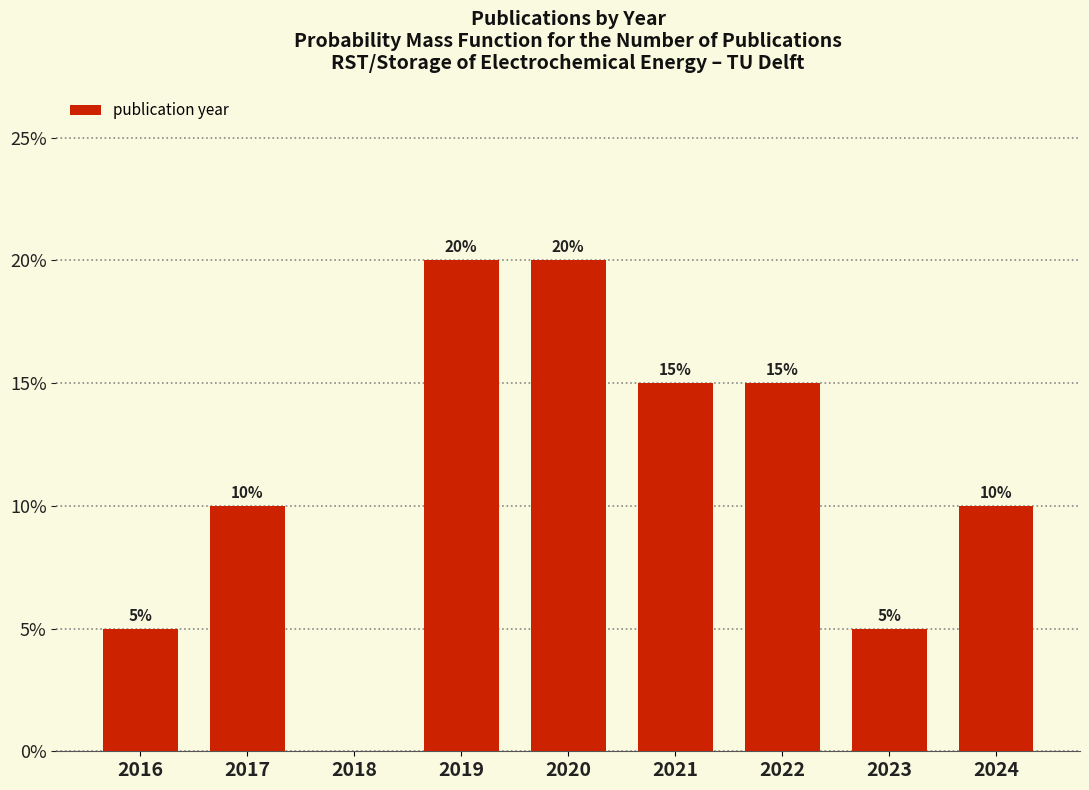

Reading left to right, extract all data points from this chart.

2016=5	2017=10	2018=0	2019=20	2020=20	2021=15	2022=15	2023=5	2024=10